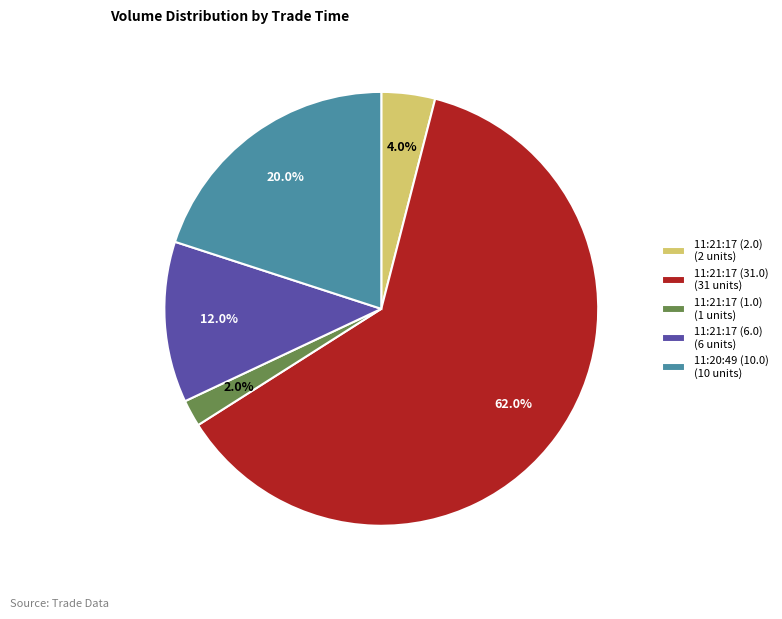

Which slice represents more than half of the pie?

11:21:17 (31.0)